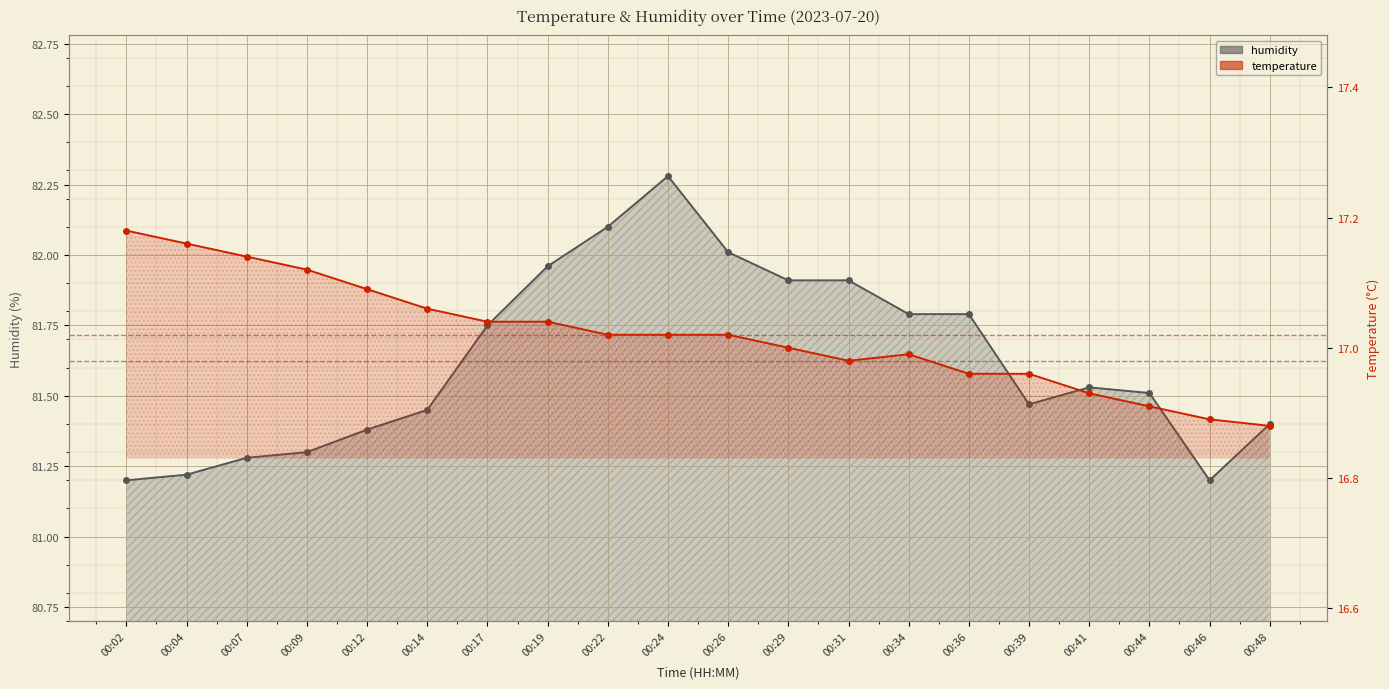

True or false: humidity and temperature cross at least once.

False